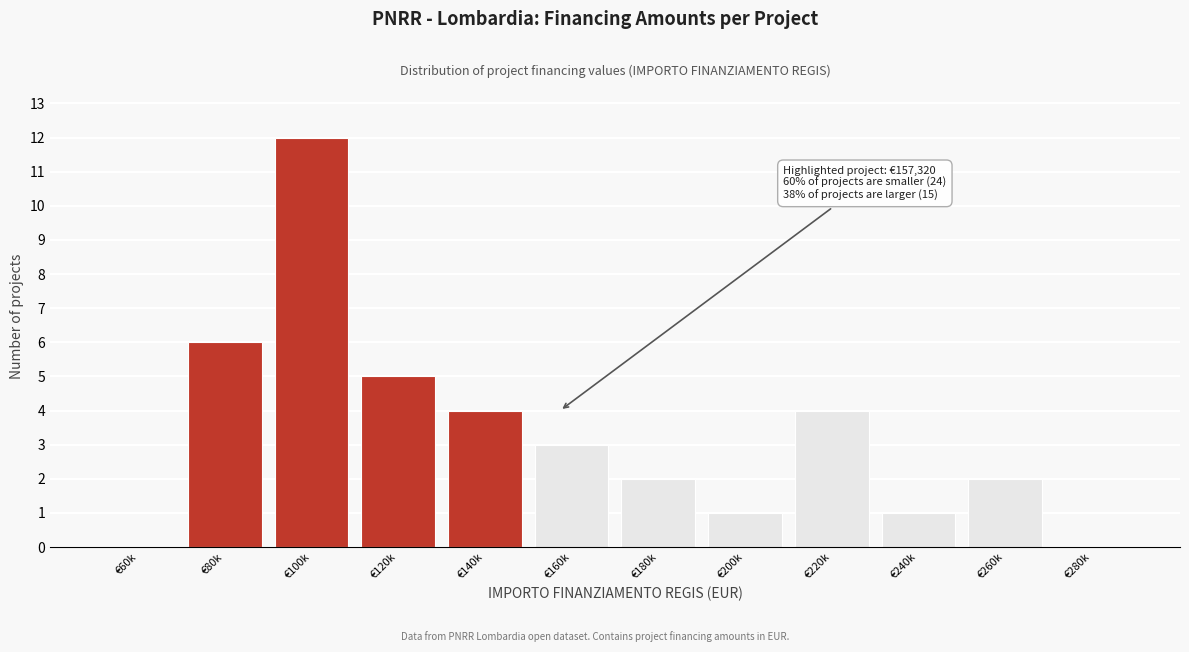

Reading left to right, transcribe all the data shown in this chart.

€60k=0	€80k=6	€100k=12	€120k=5	€140k=4	€160k=3	€180k=2	€200k=1	€220k=4	€240k=1	€260k=2	€280k=0